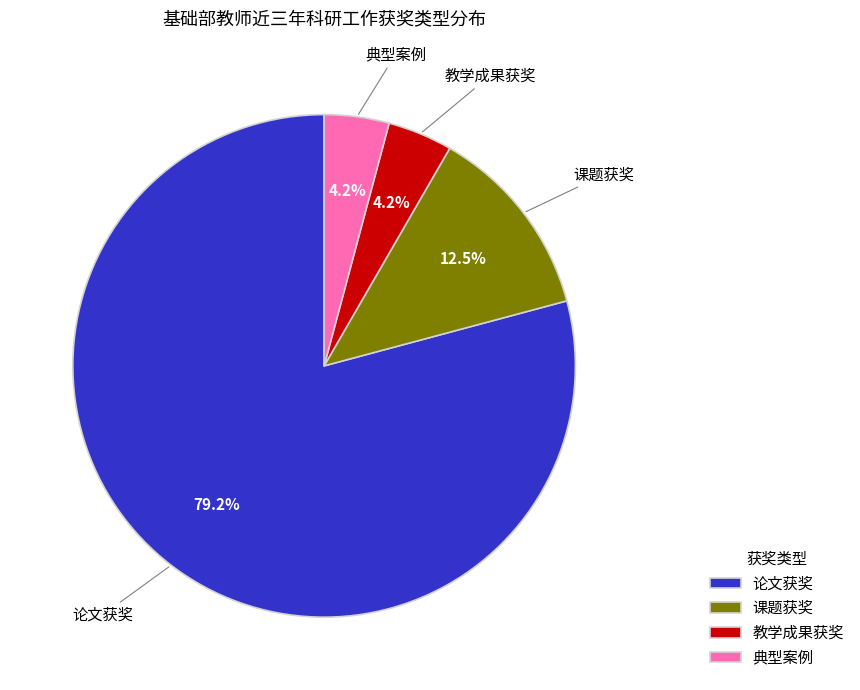

What is the majority slice?

论文获奖